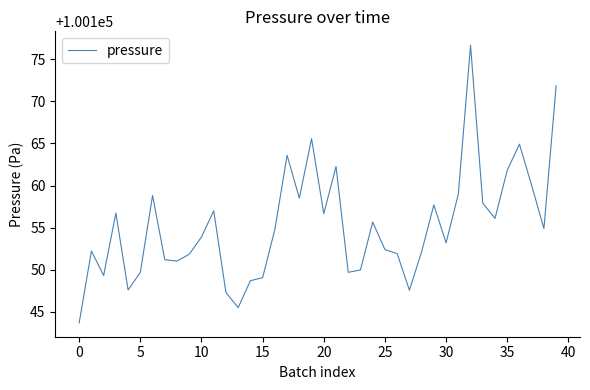

What is the smallest value displayed?

100143.7